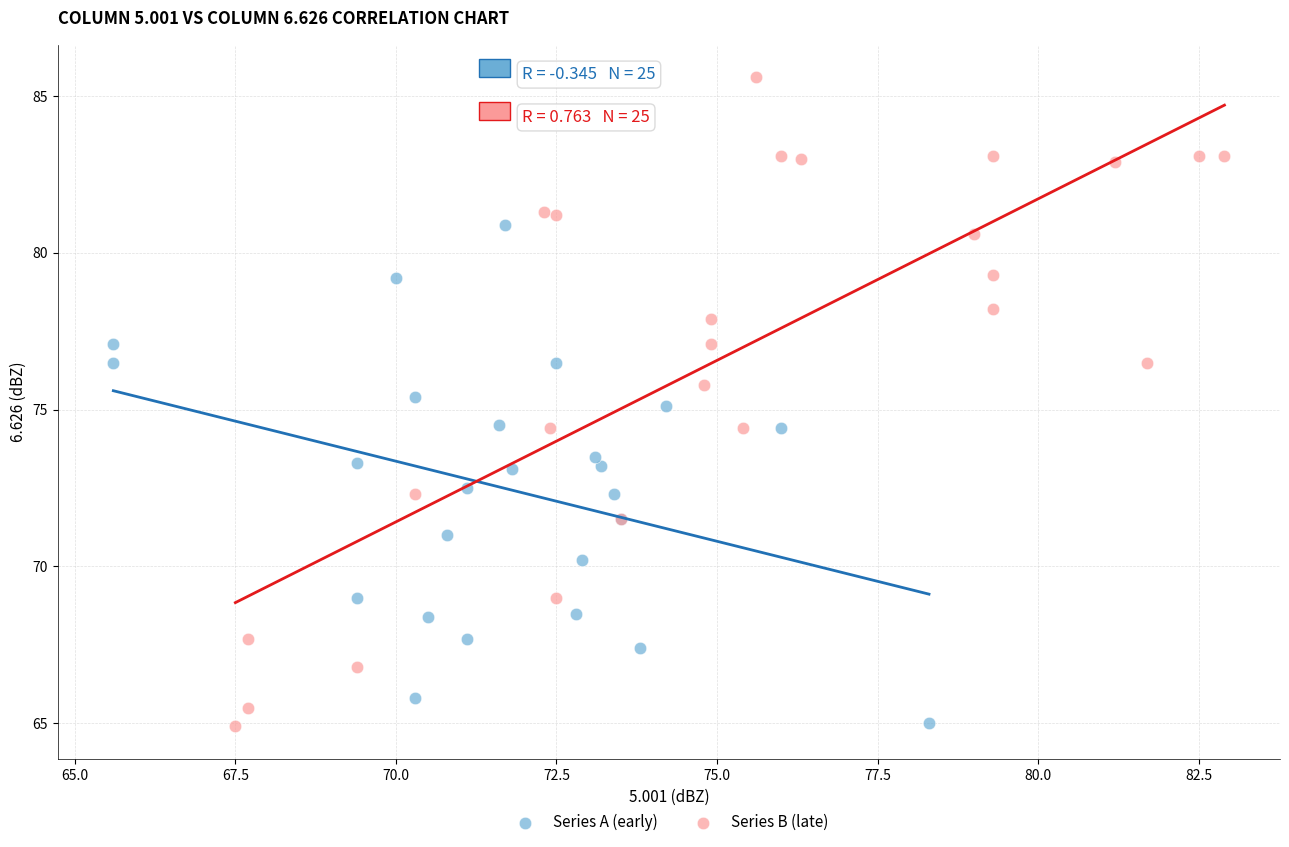

What are all the series names shown in the legend?

Series A (early), Series B (late)